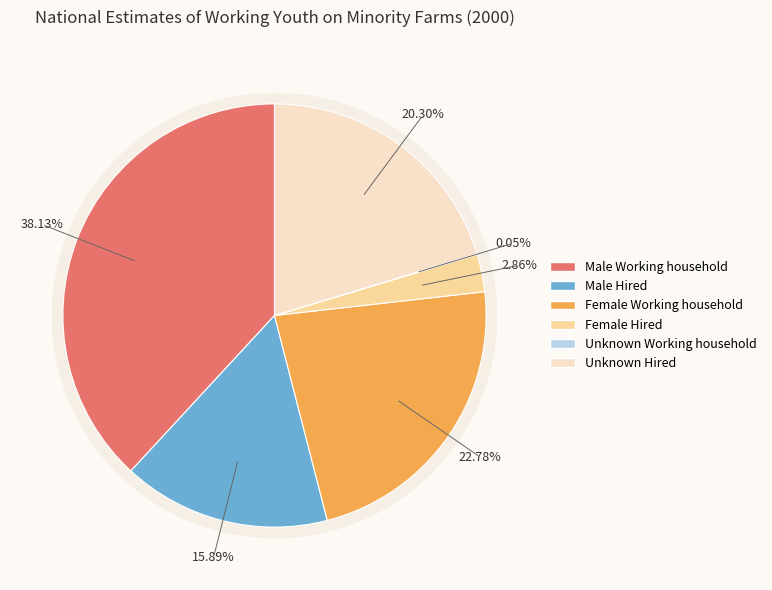

To the nearest percent, what is the difference between the largest and smallest slice percentages?

38%